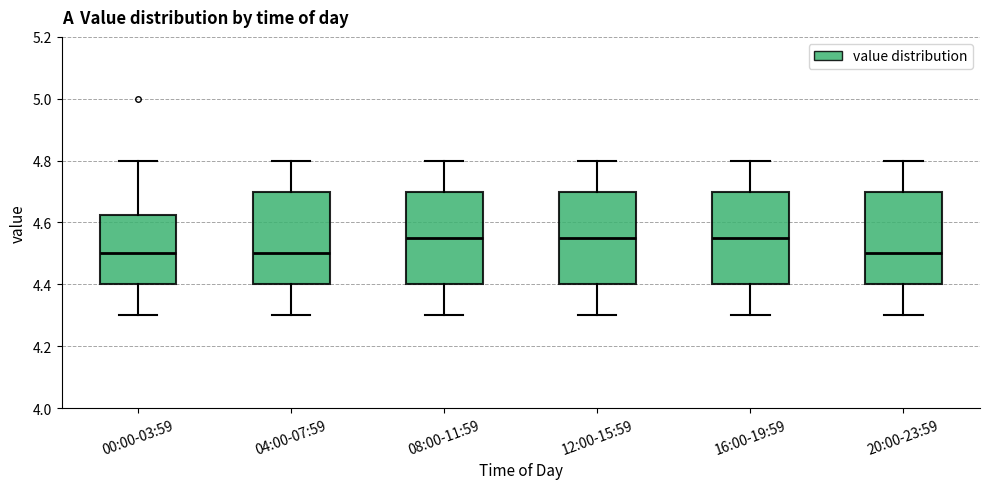

Reading left to right, transcribe this box plot: for each box, give where its median line is, the range the box spans, and where its two whiskers end, as read against the y-axis. The values are not printed on the chart, so give them approximately, as read against the axis.

00:00-03:59: median 4.50, box 4.40 to 4.62, whiskers 4.30 to 4.80
04:00-07:59: median 4.50, box 4.40 to 4.70, whiskers 4.30 to 4.80
08:00-11:59: median 4.56, box 4.40 to 4.70, whiskers 4.30 to 4.80
12:00-15:59: median 4.56, box 4.40 to 4.70, whiskers 4.30 to 4.80
16:00-19:59: median 4.56, box 4.40 to 4.70, whiskers 4.30 to 4.80
20:00-23:59: median 4.50, box 4.40 to 4.70, whiskers 4.30 to 4.80